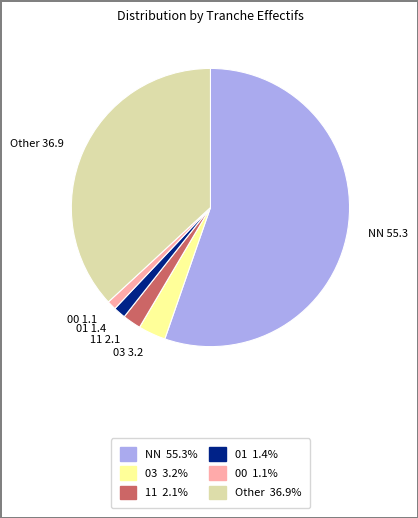

Which category accounts for the majority?

NN